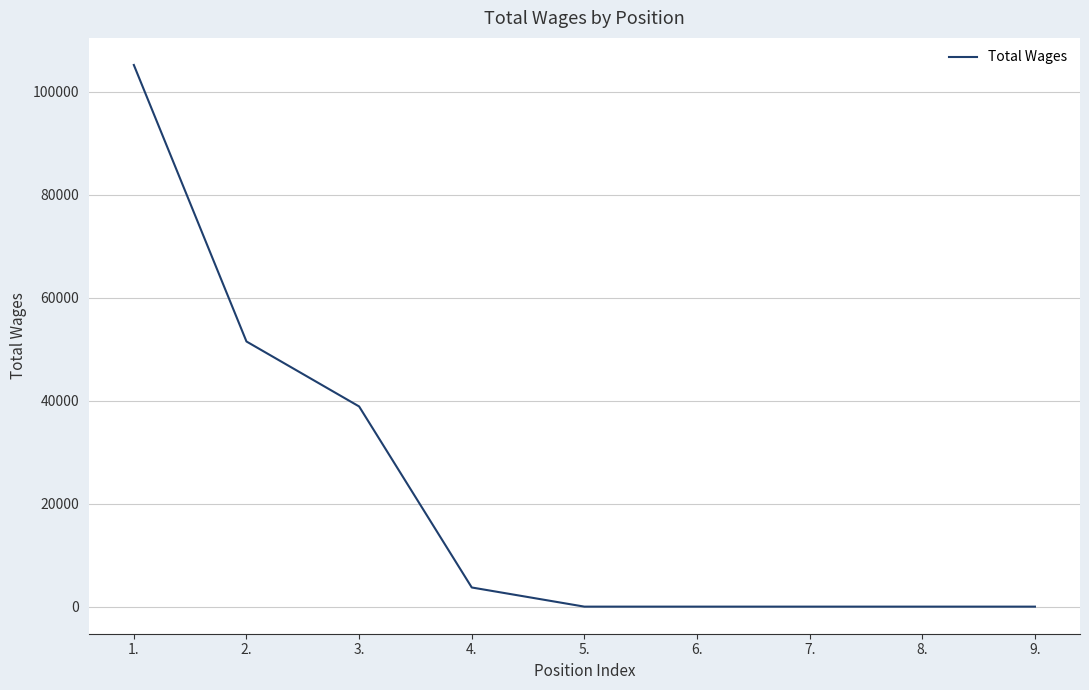

Is it true that the value at 7. is 43808?

False